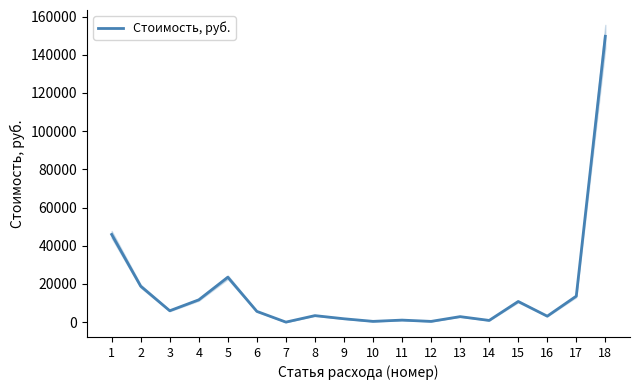

Approximately how many times larger is the value at 3 compared to 2?

0.3